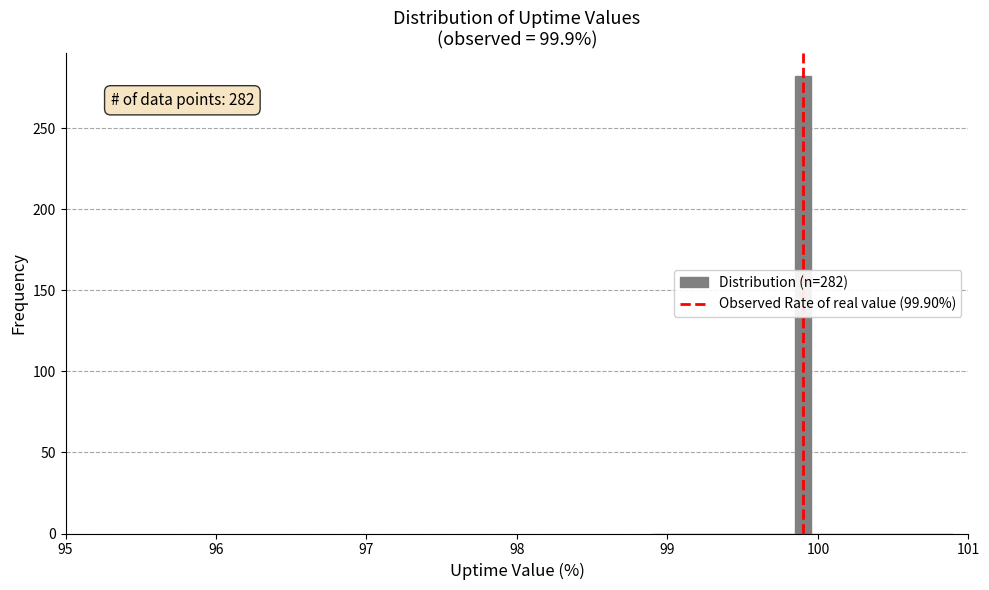

Around what value on the x-axis is the tallest bar? Give the approximate position of its centre, as read against the axis.

99.9